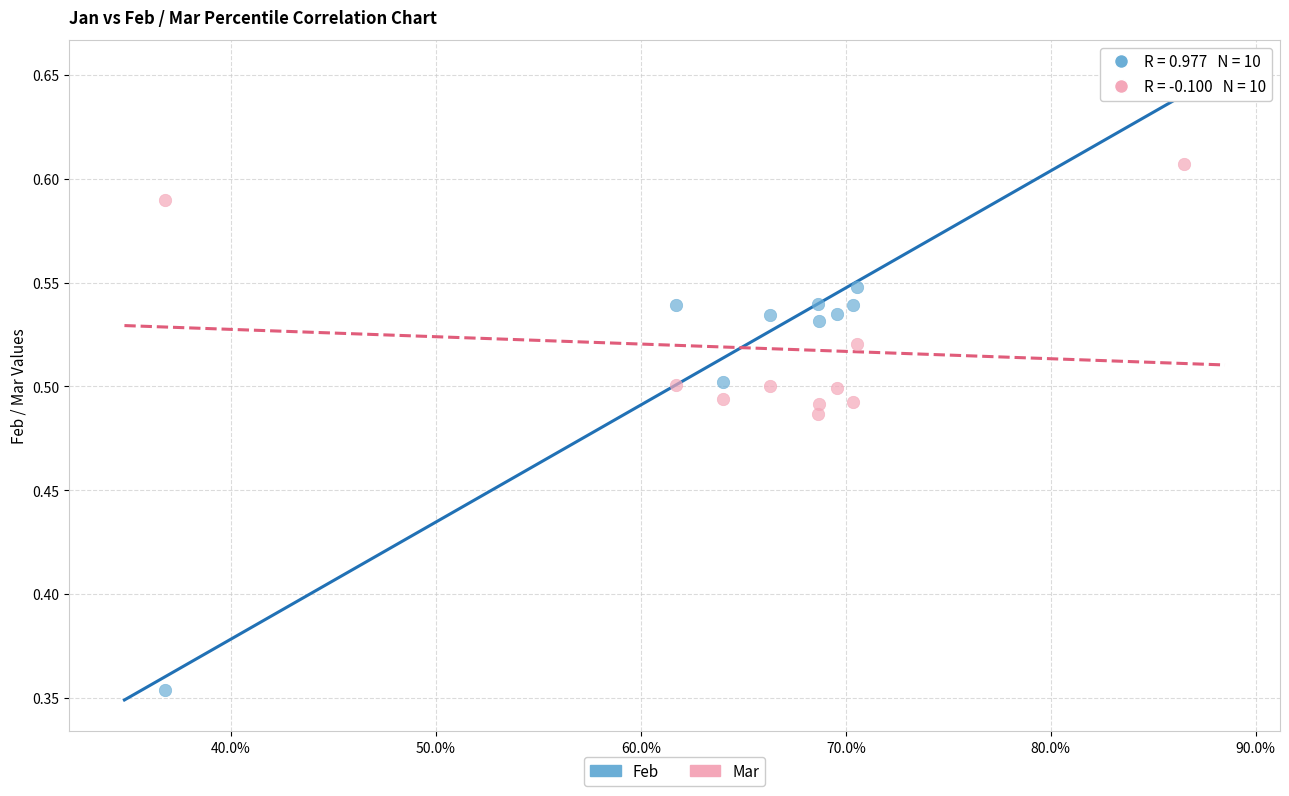

Across all data points, what is the range of Y values (max minus min)?

0.3